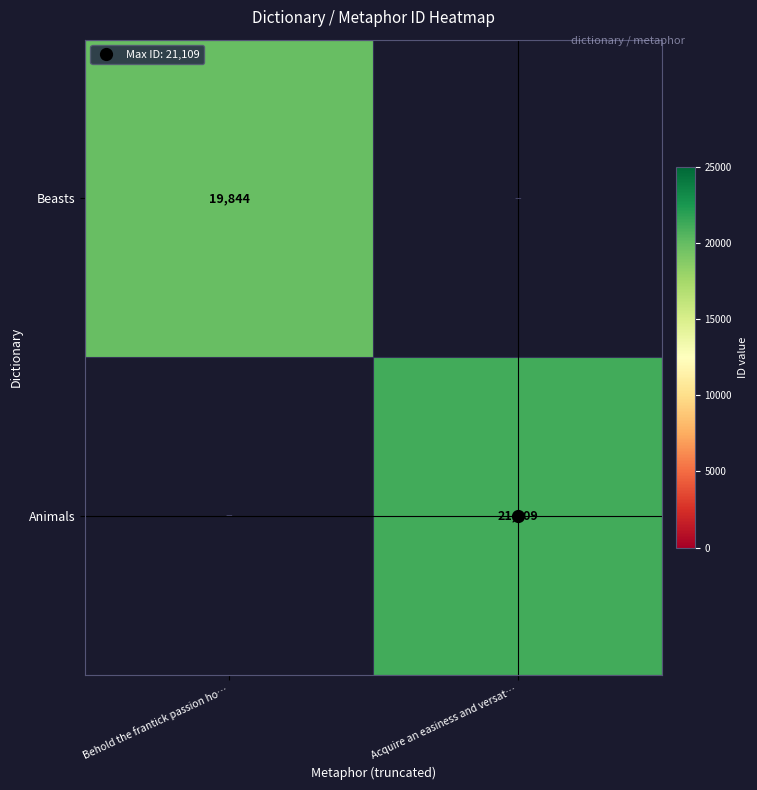

Which series has the largest range (max minus min)?

Beasts